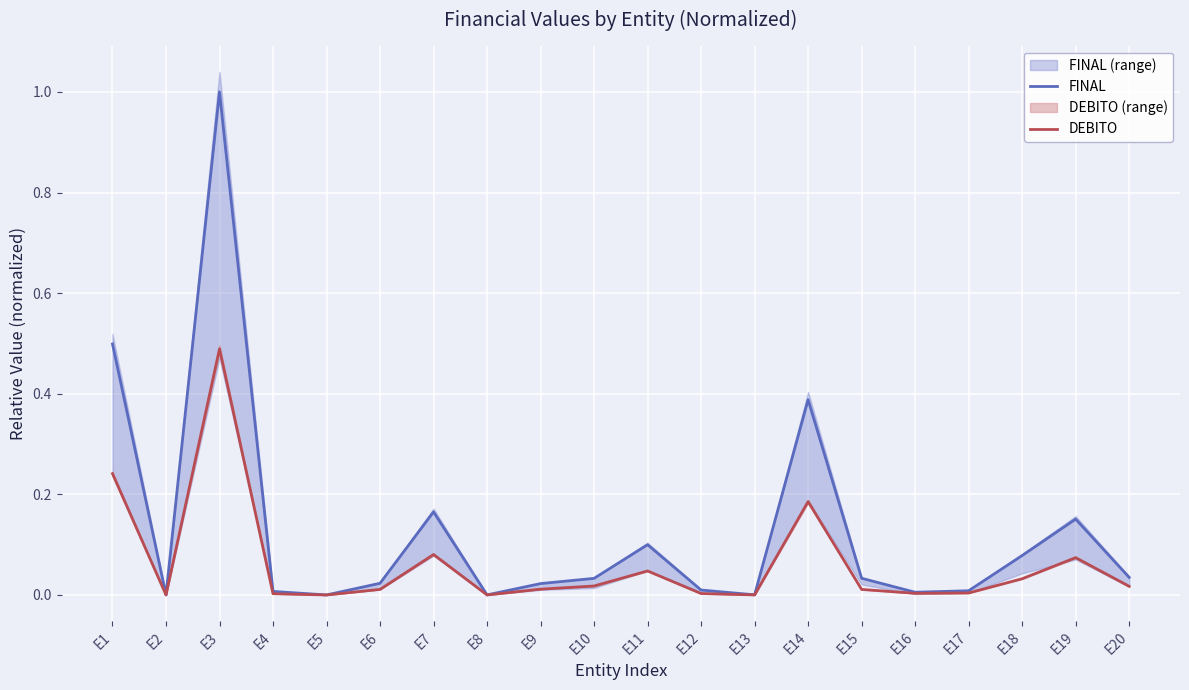

List the series in order of their overall mean, lowest first.

DEBITO, FINAL